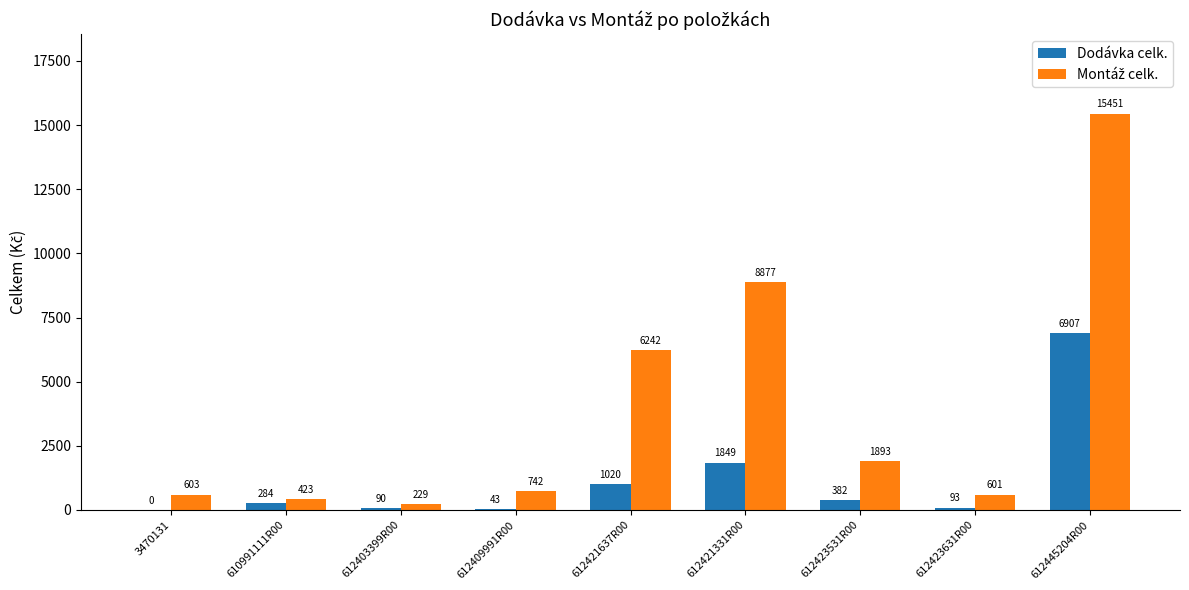

At which category is the sum across all series the highest?

612445204R00